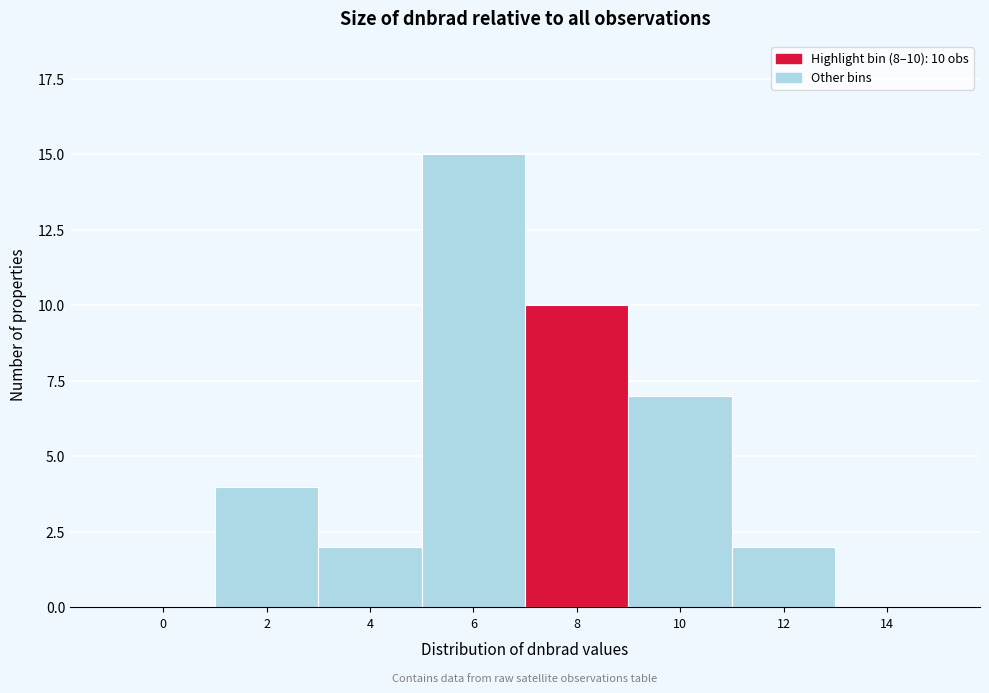

Reading left to right, extract all data points from this chart.

0=0	2=4	4=2	6=15	8=10	10=7	12=2	14=0